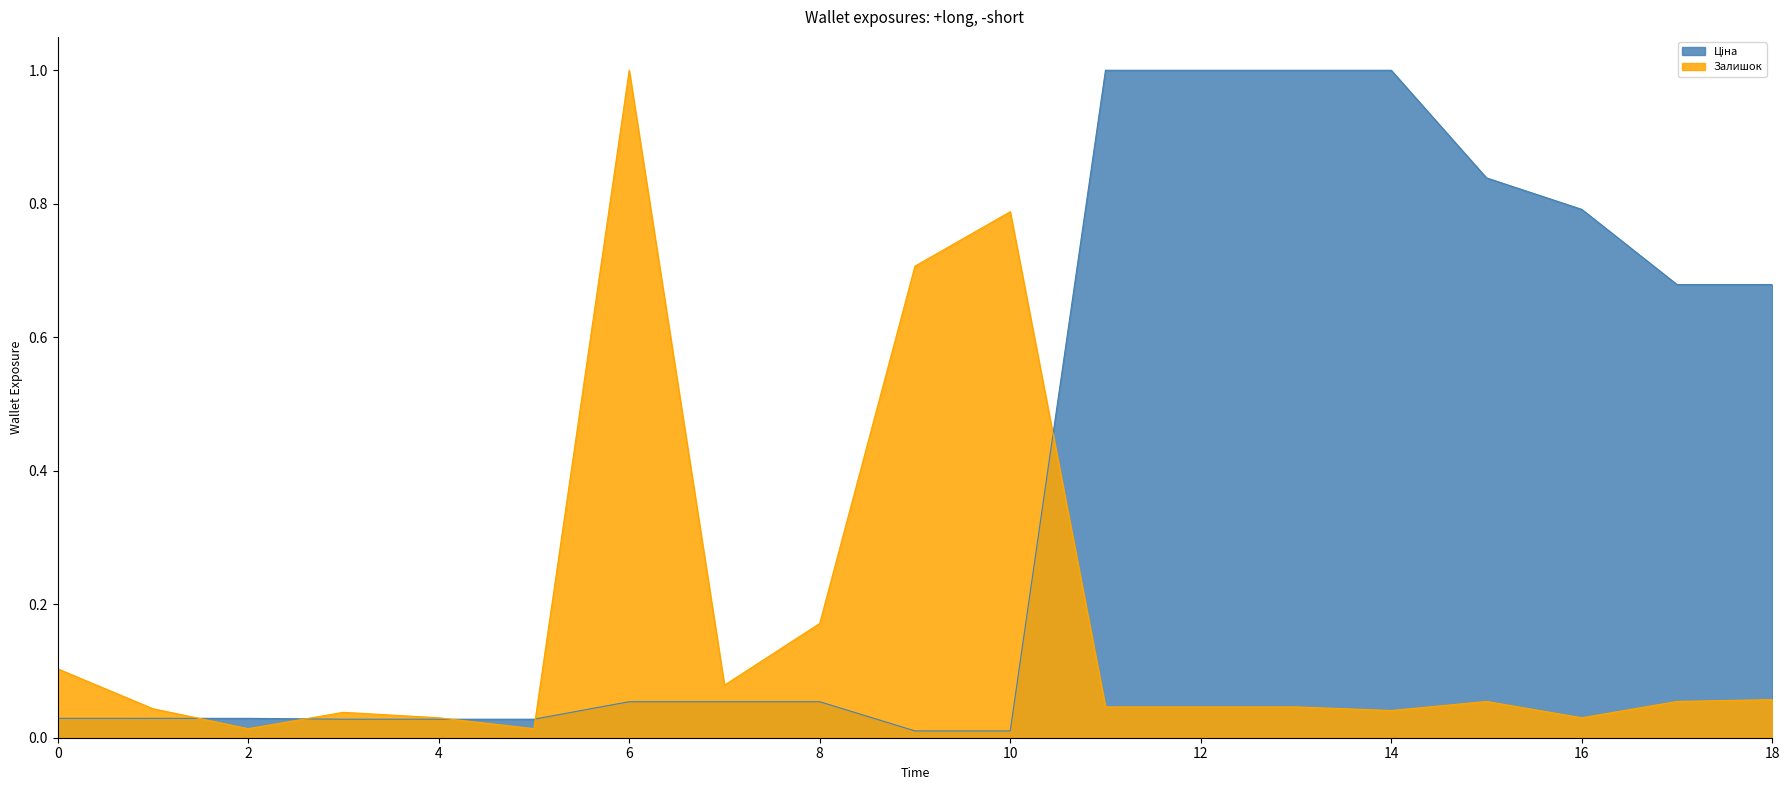

Count the number of categories in the chart.

19